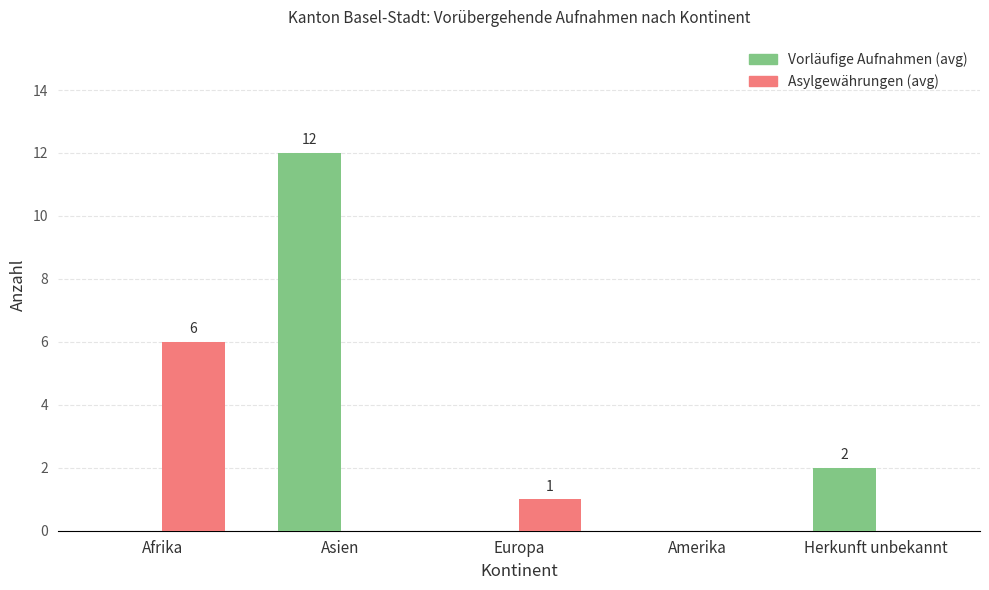

What is the greatest value displayed?

12